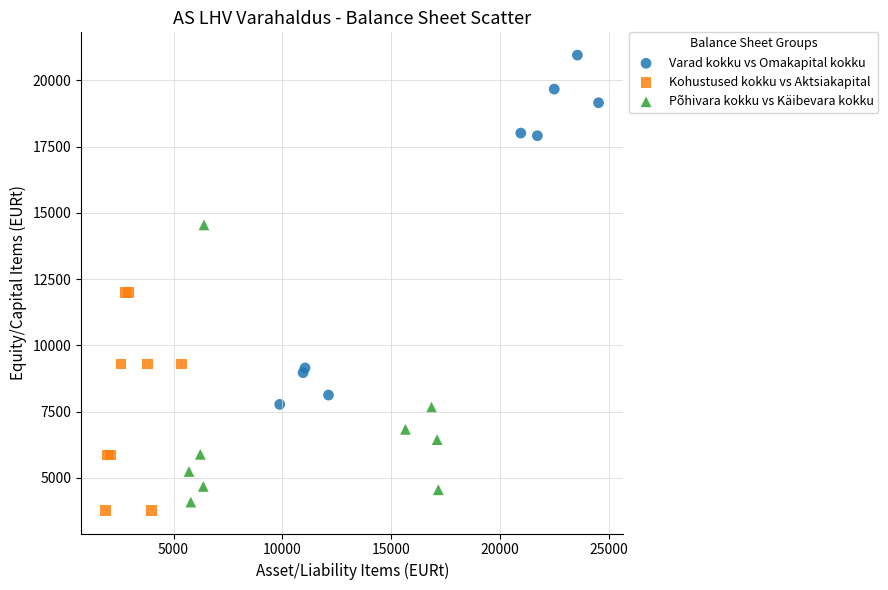

Which series has the largest Y range (max minus min)?

Varad kokku vs Omakapital kokku